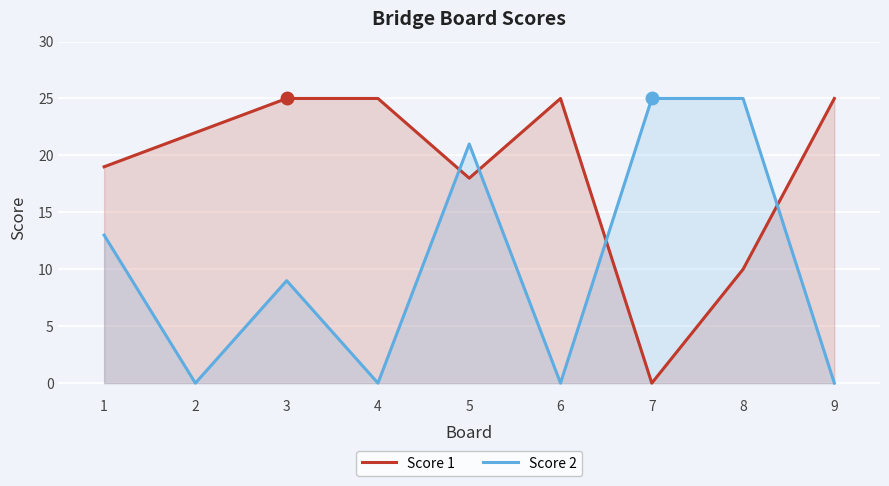

Which series changed the most between 3 and 4?

Score 2